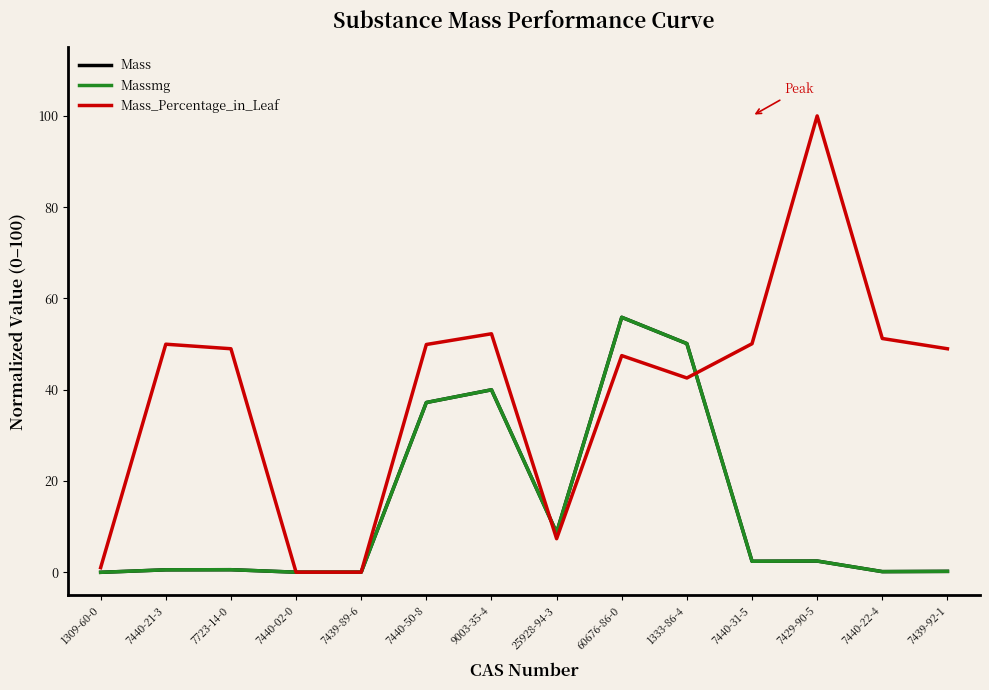

Which series has the largest total across all categories?

Mass_Percentage_in_Leaf